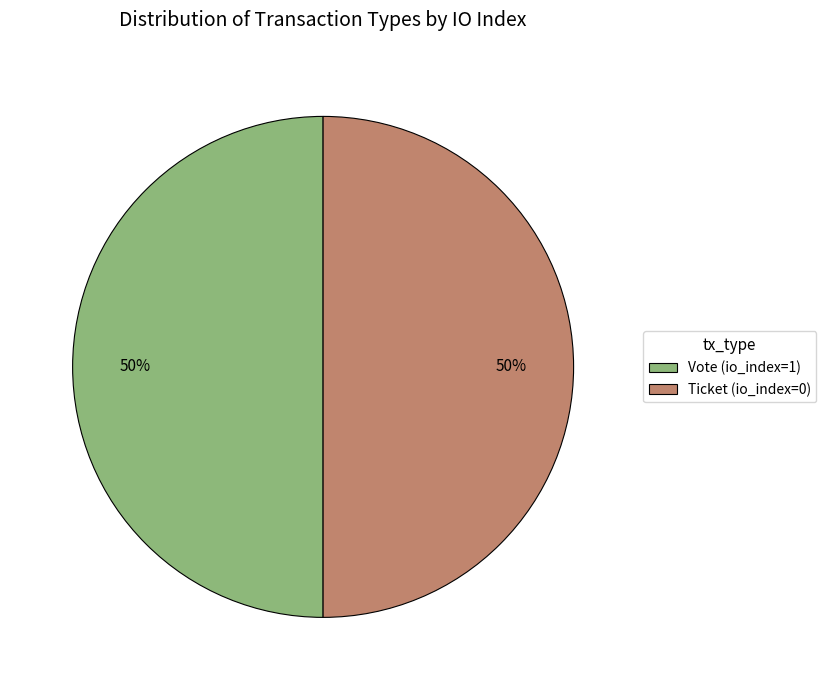

What percentage is the Vote (io_index=1) slice, to the nearest percent?

50%